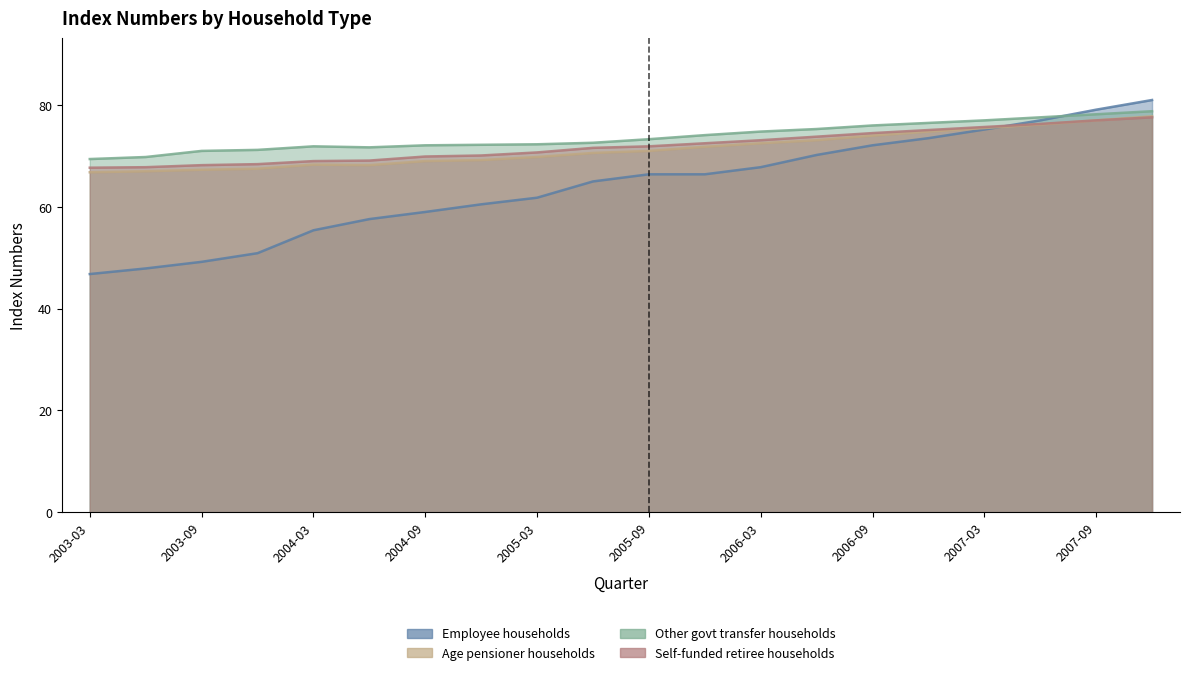

What is the sum of the Other govt transfer households values at 2005-06 and 2007-09?

150.8